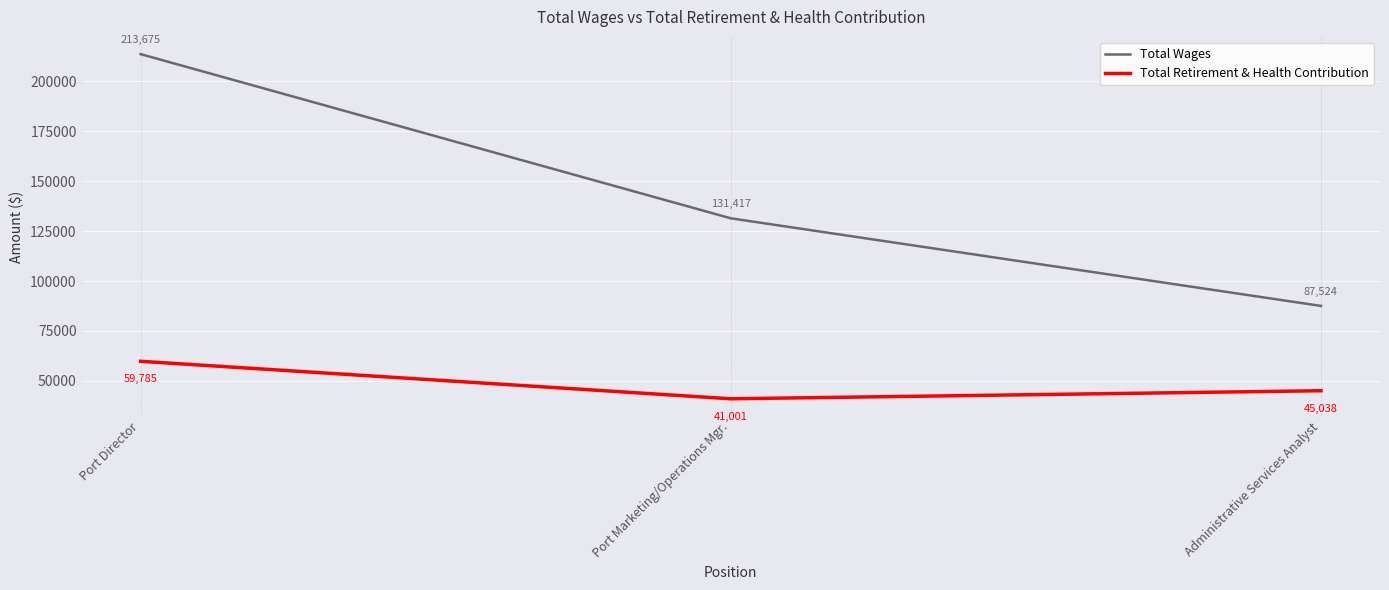

Reading left to right, list all the values displayed in this chart.

Total Wages: Port Director=213675	Port Marketing/Operations Mgr.=131417	Administrative Services Analyst=87524
Total Retirement & Health Contribution: Port Director=59785	Port Marketing/Operations Mgr.=41001	Administrative Services Analyst=45038